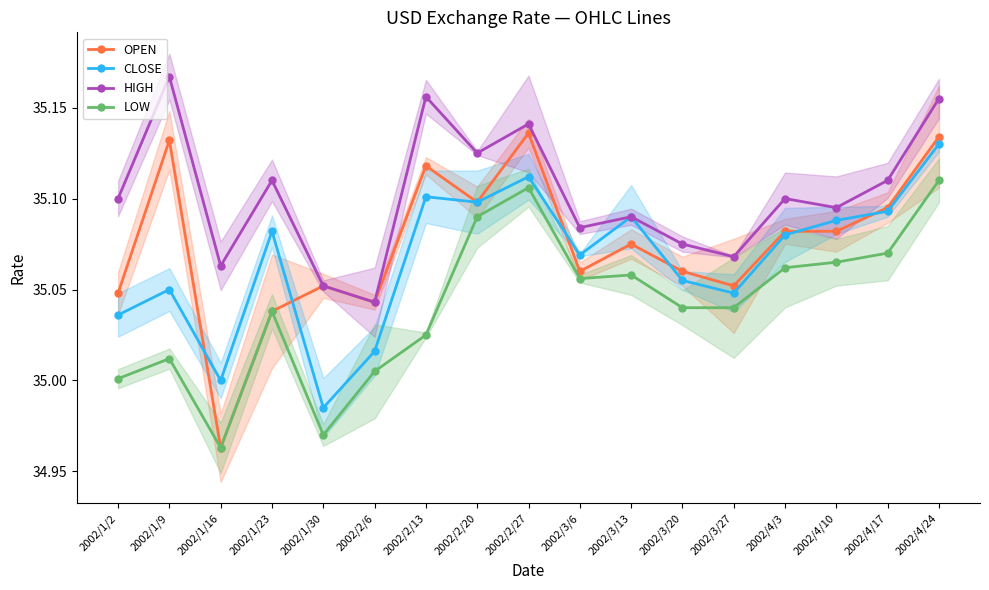

Rank the series by their maximum value, from lowest to highest.

LOW, CLOSE, OPEN, HIGH